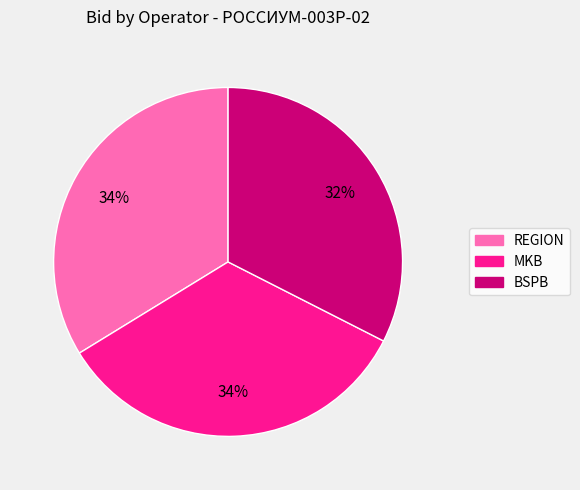

Combined, do MKB and BSPB account for over 50%?

Yes